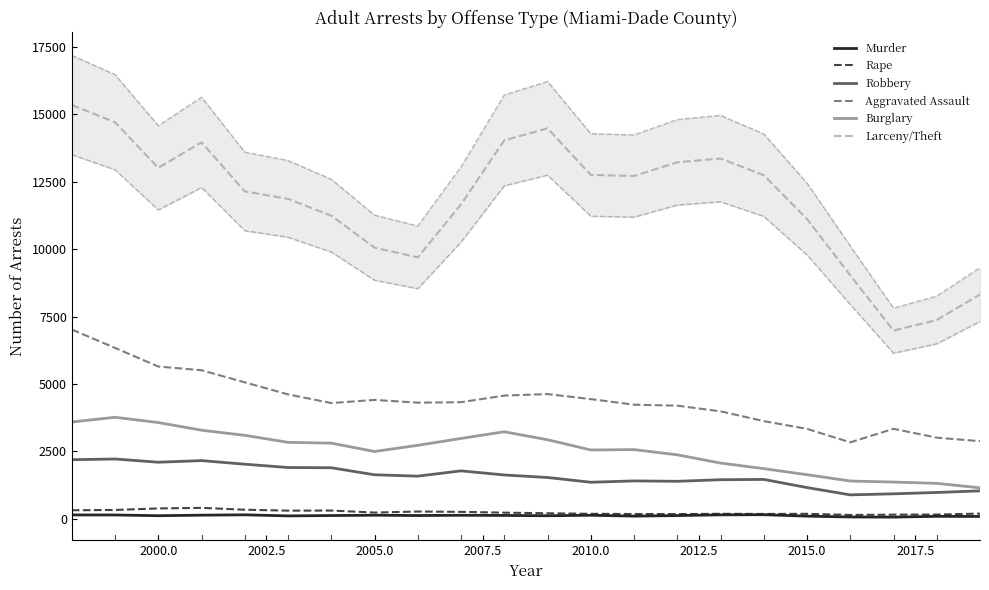

The value of Robbery at 2005.0 is 882. True or false?

False